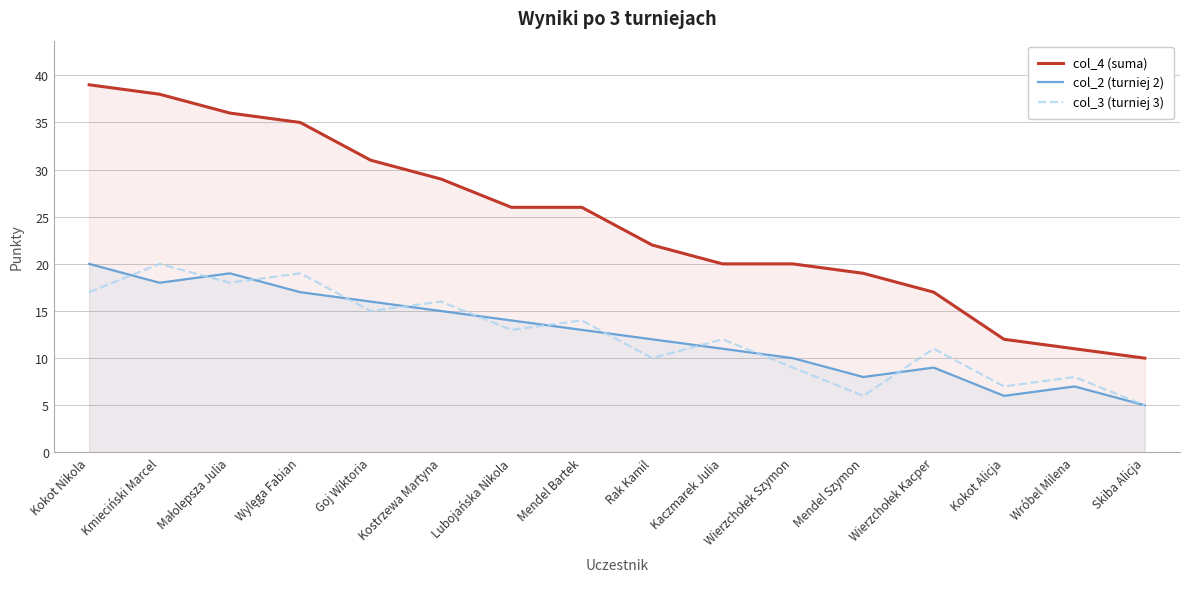

What is the difference between the maximum and minimum values in the col_3 (turniej 3) series?

15